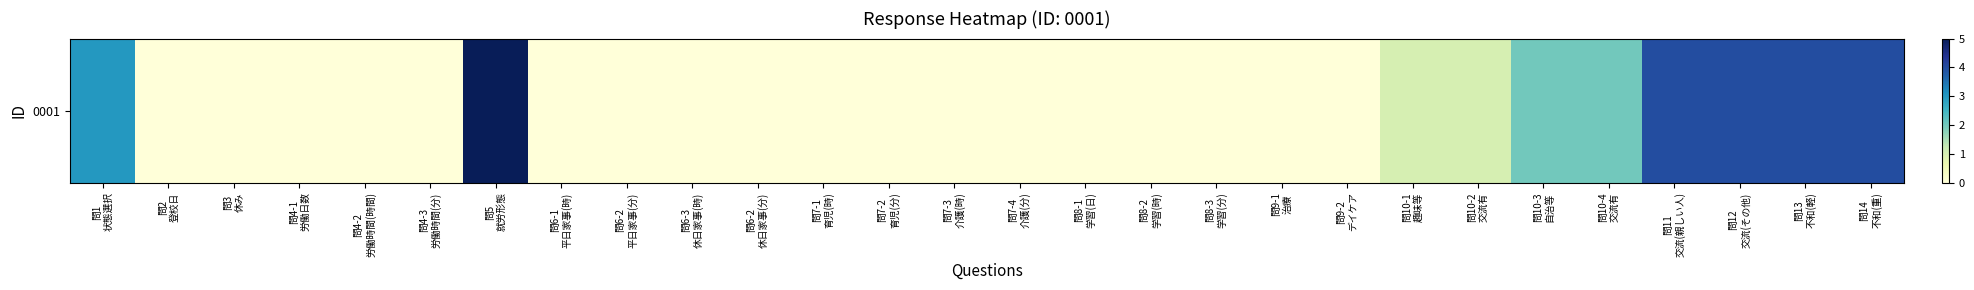

What is the sum of the values at 問11
交流(親しい人) and 問8-1
学習(日)?

4